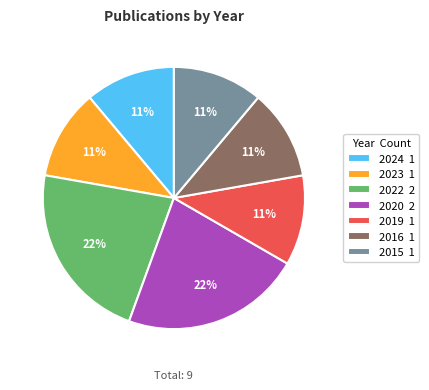

Approximately how many times larger is the value at 2023 1 compared to 2015 1?

1.0